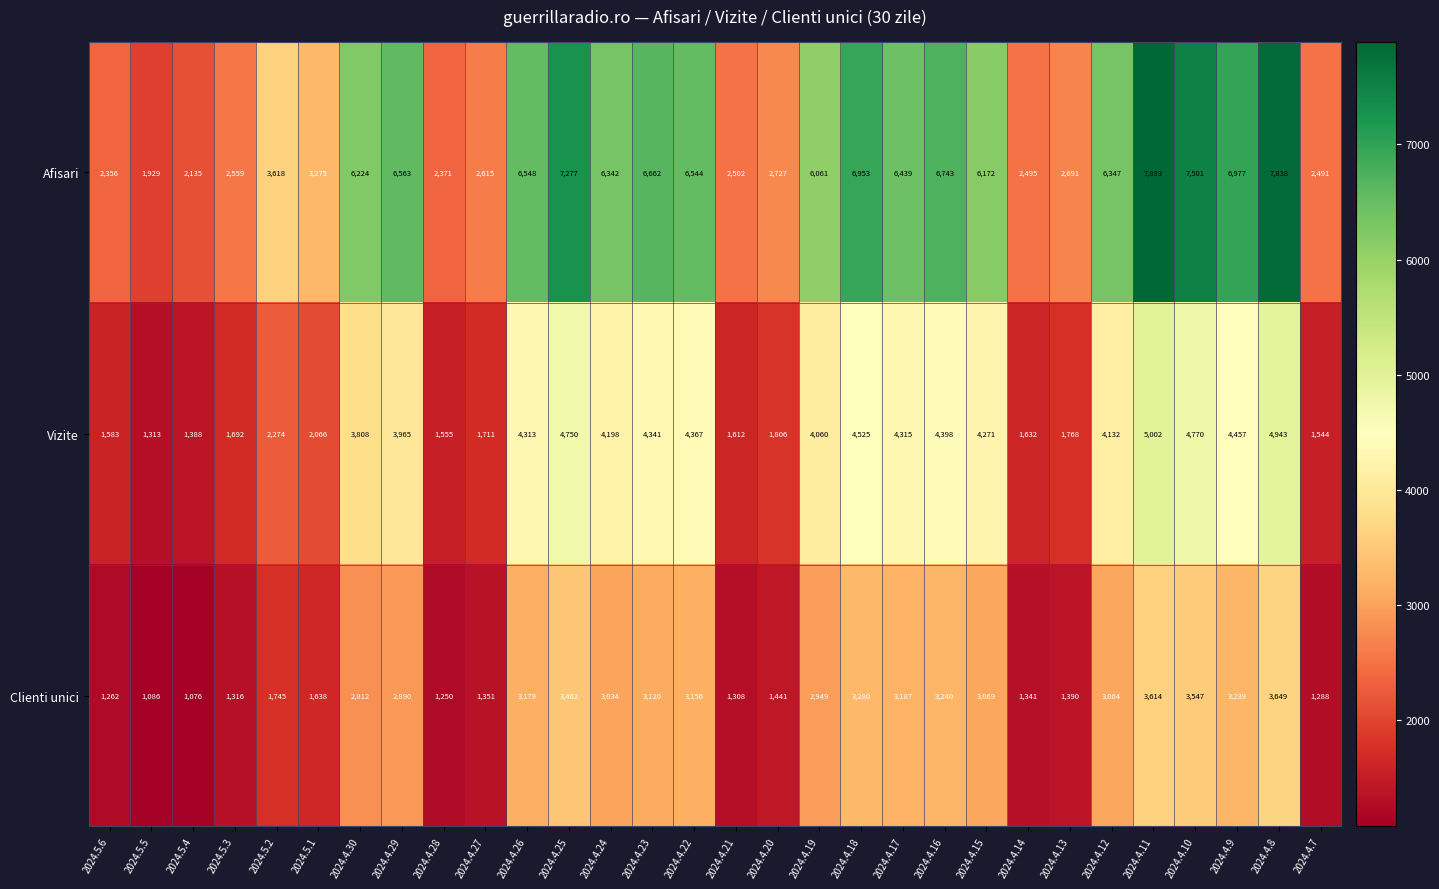

What is the greatest value displayed?

7893